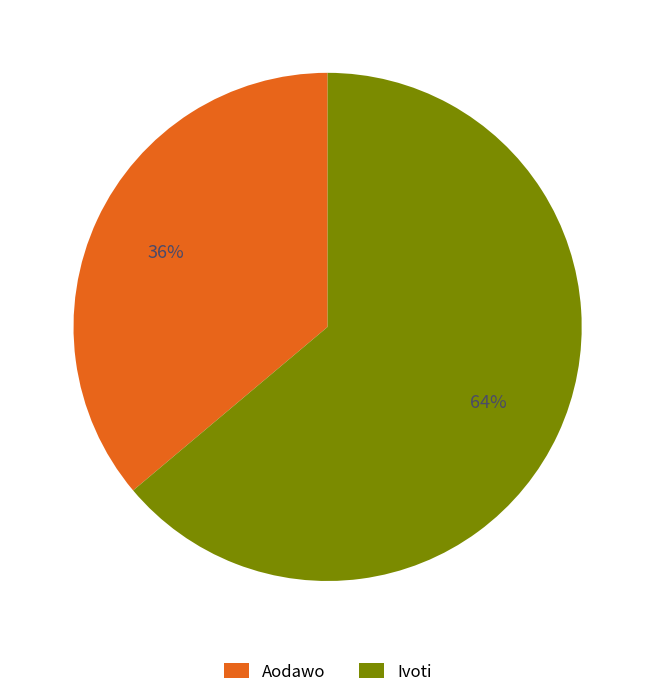

Rank the categories by value from highest to lowest.

Ivoti, Aodawo